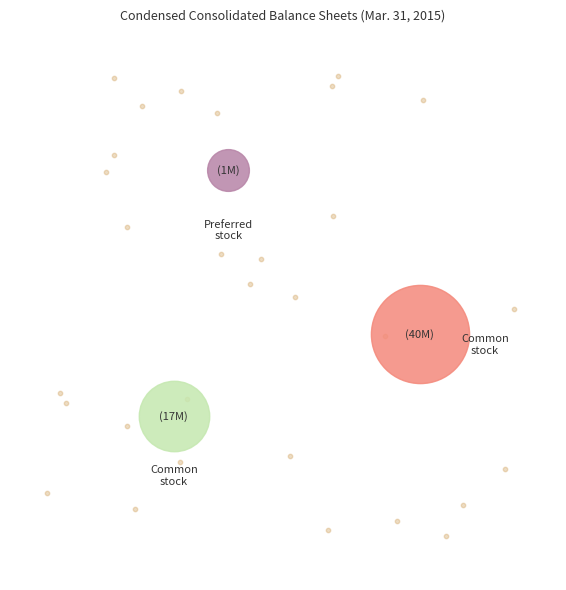

Does Common stock, shares authorized account for over 50% of the chart?

Yes